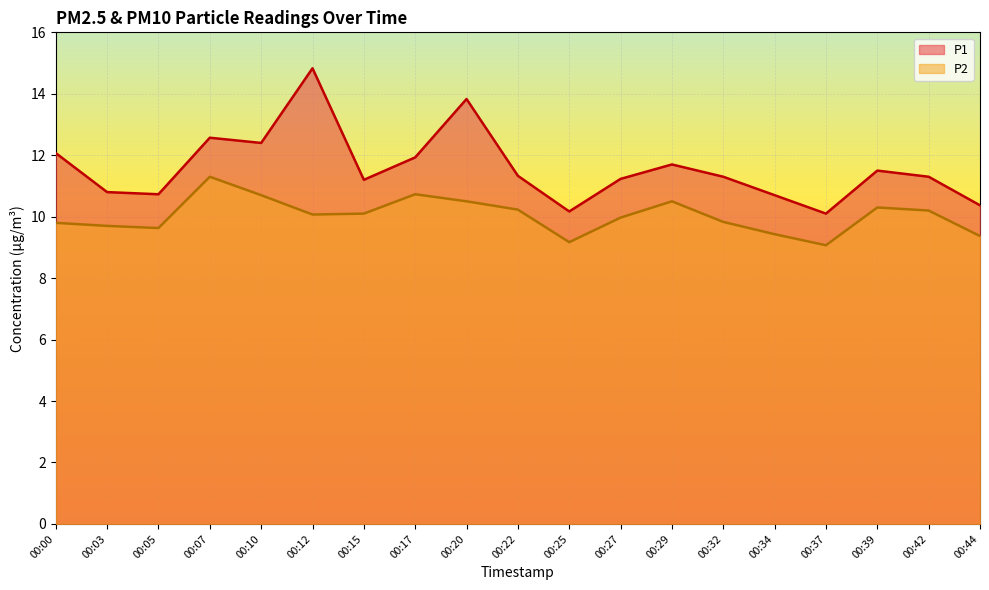

Which has a higher value, 00:39 or 00:05?

00:39